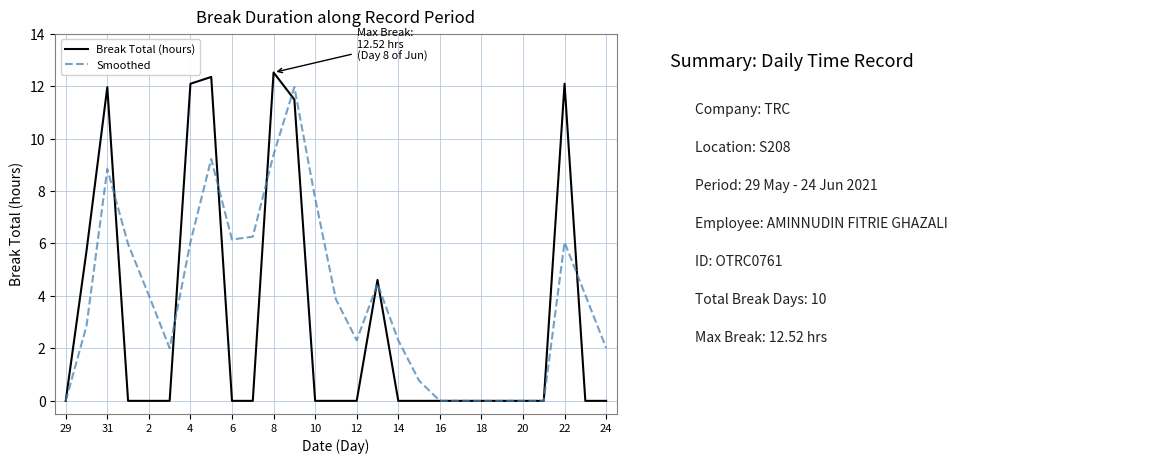

Rank the series by their average value, from lowest to highest.

Break Total (hours), Smoothed